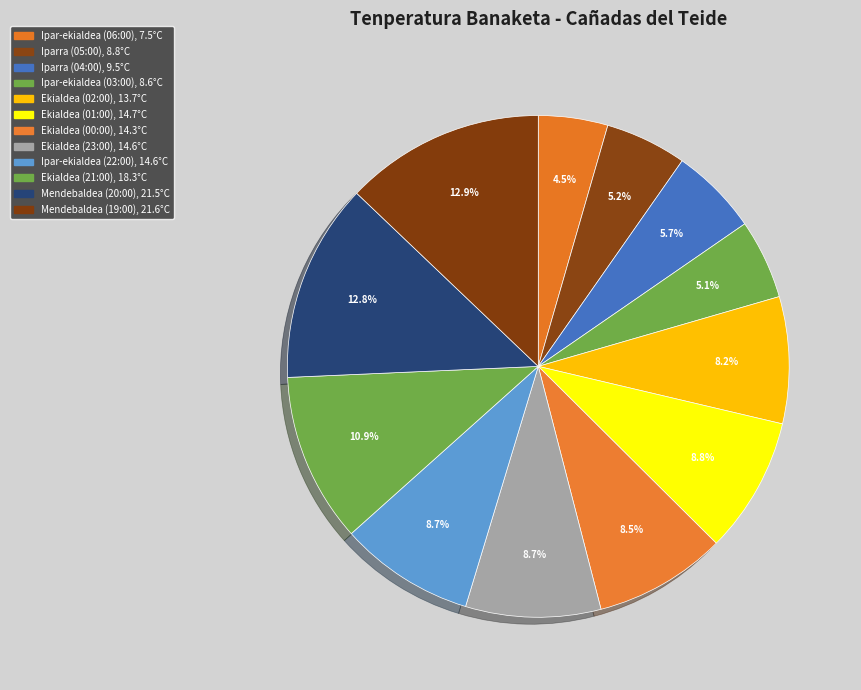

Which category has the biggest portion of the pie?

Mendebaldea (19:00)